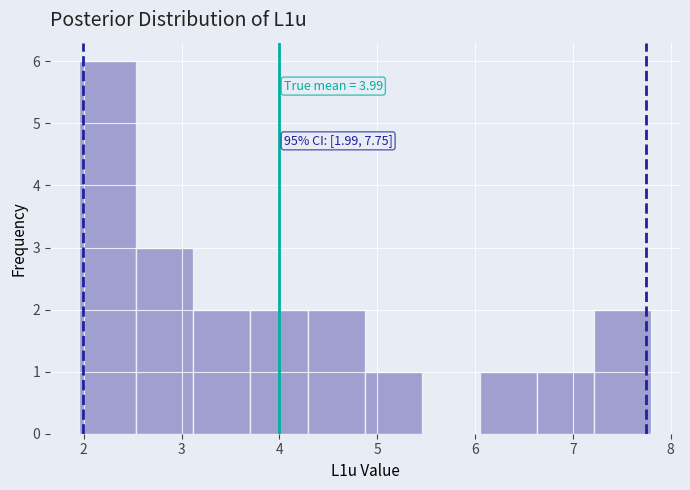

Over which range of the x-axis is the bar tallest?

1.9 to 2.5